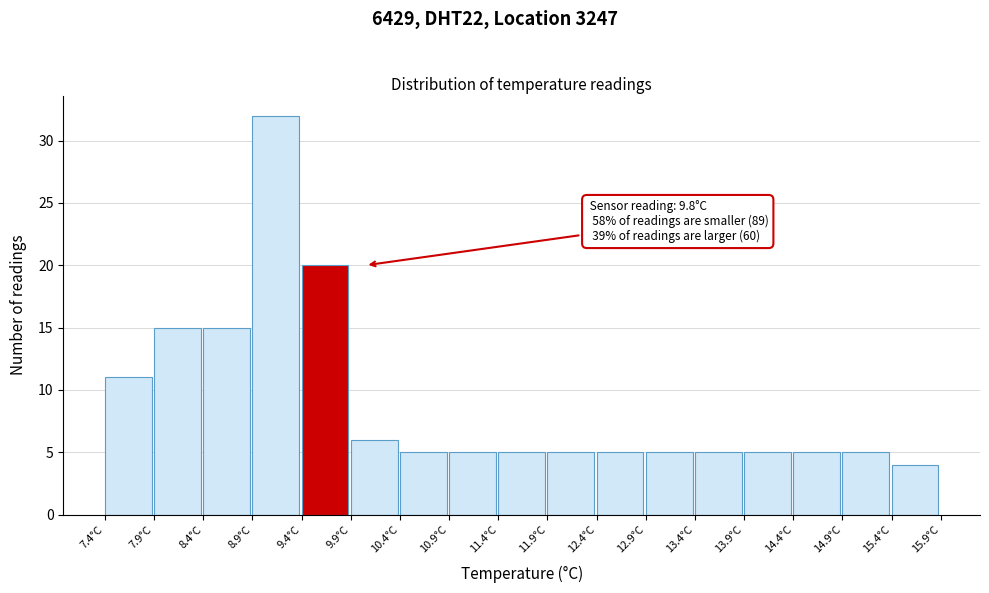

Which range on the x-axis has the tallest bar?

8.9 to 9.4